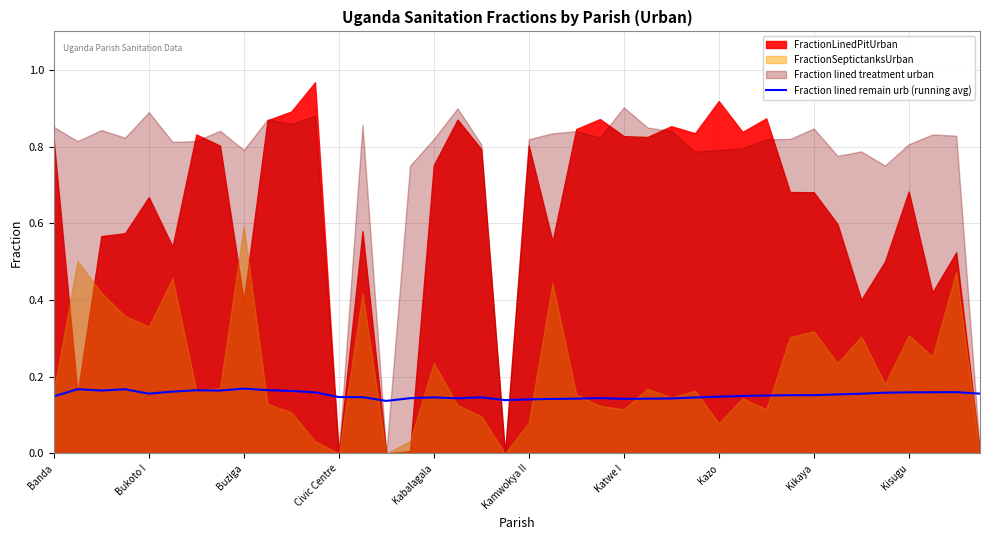

How many series are shown in this chart?

1